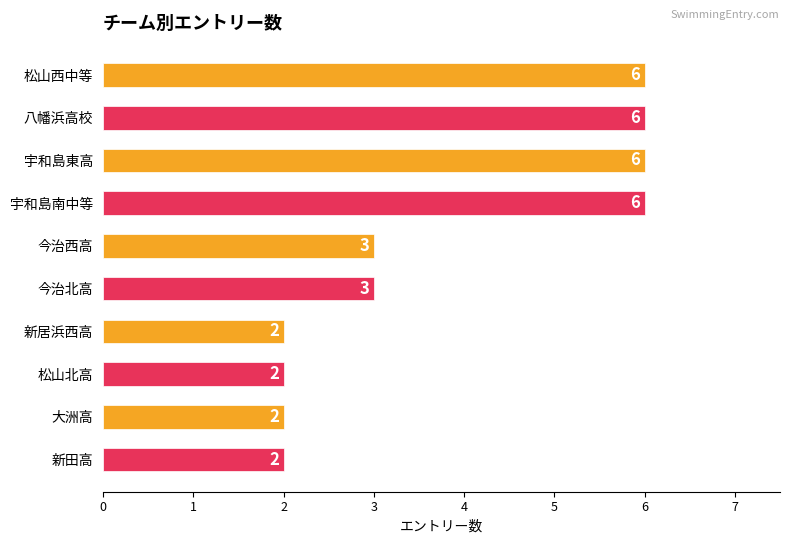

What is the smallest value displayed?

2